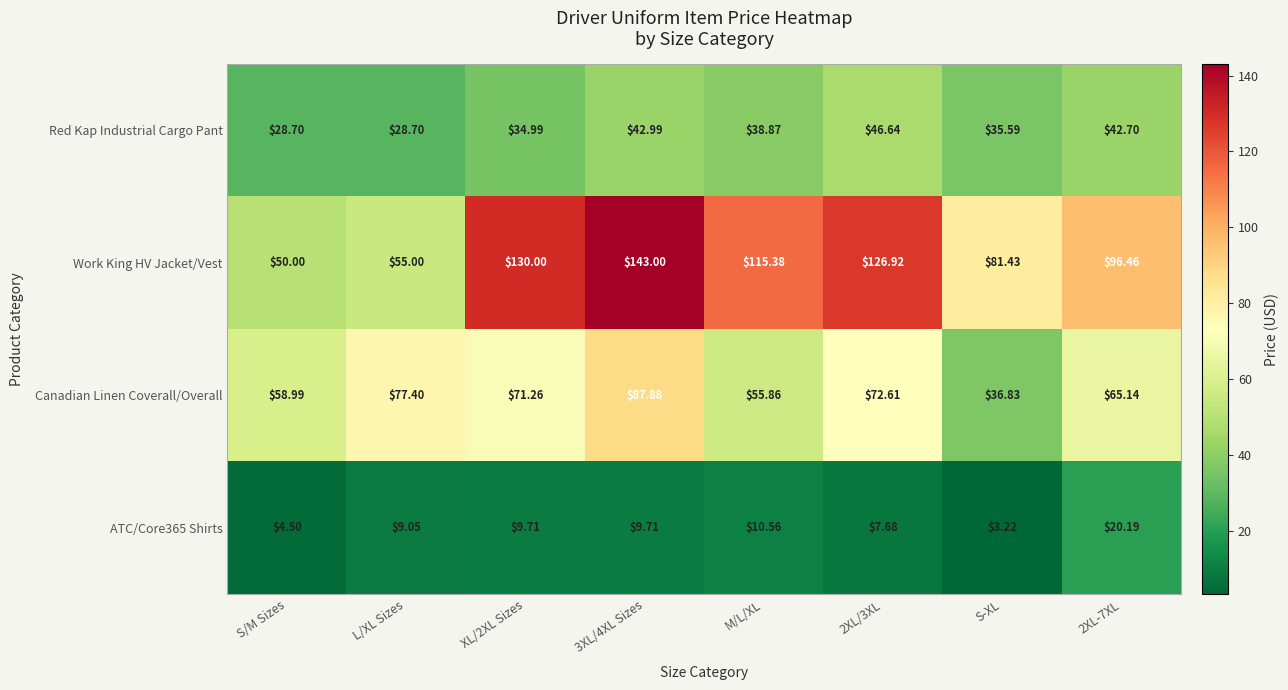

What is the maximum value shown in the chart?

143.0